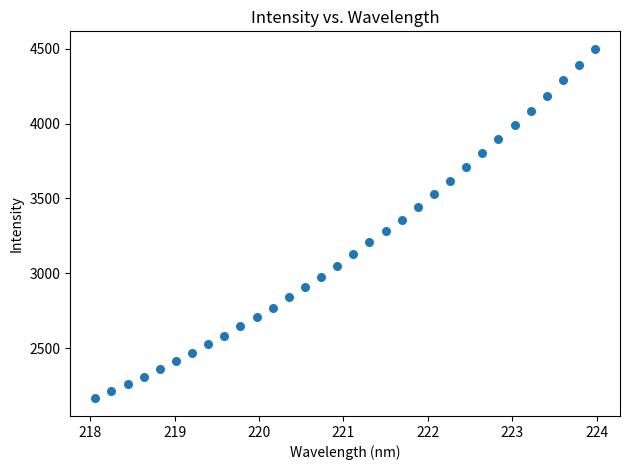

What is the range of X values (max minus min)?

5.9